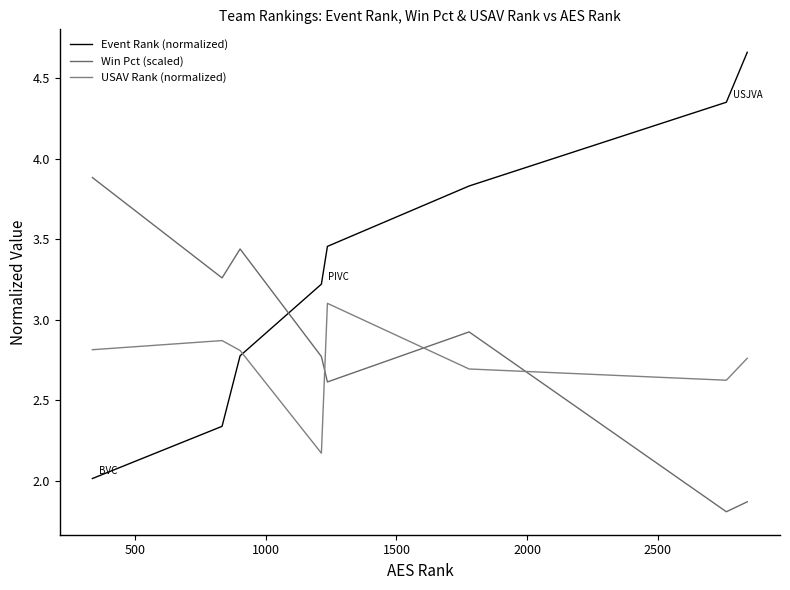

Which series has the largest range (max minus min)?

Event Rank (normalized)